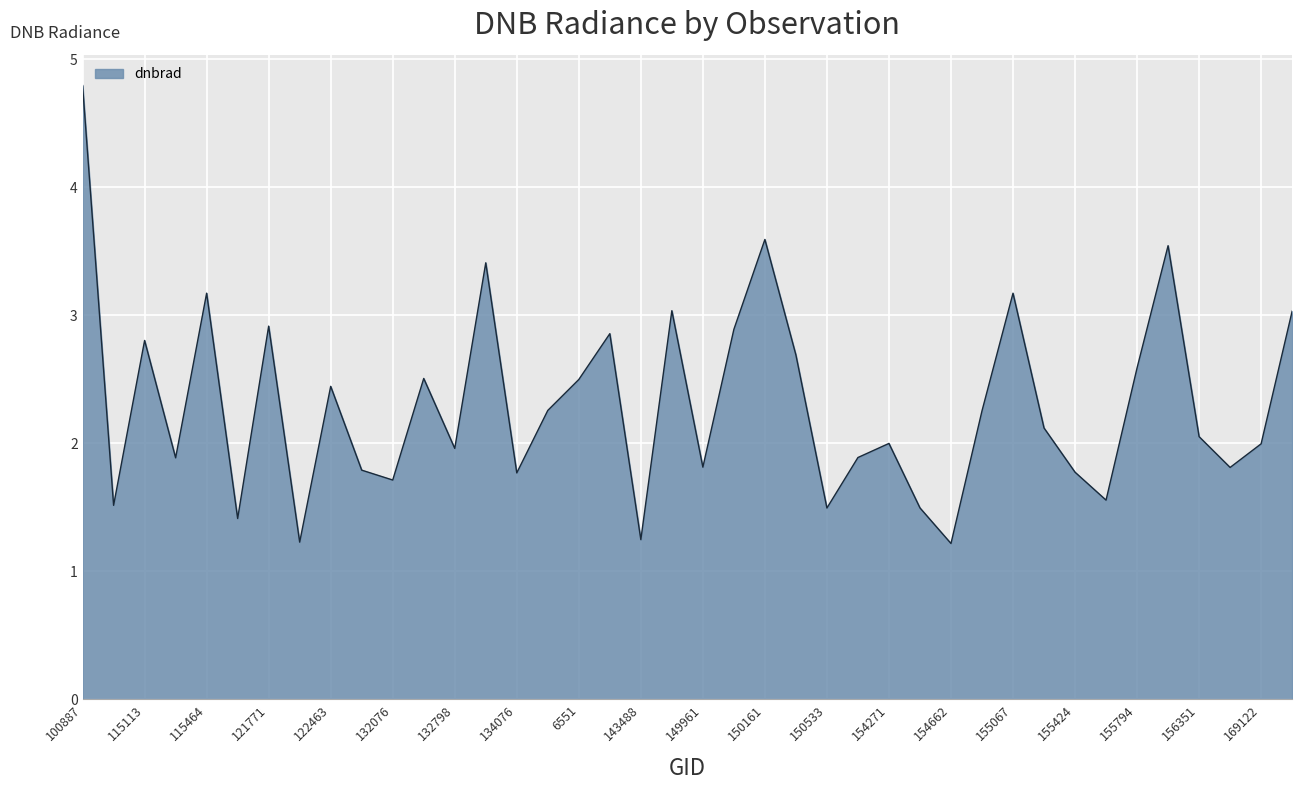

What is the greatest value displayed?

4.8